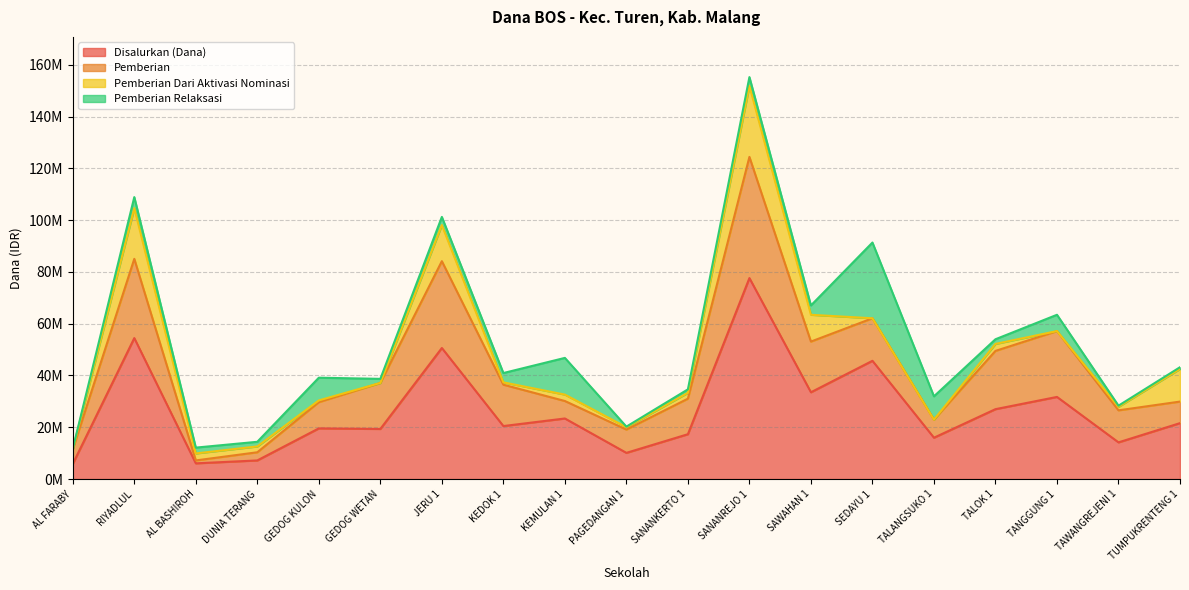

Does the chart display data point markers on the line(s)?

No